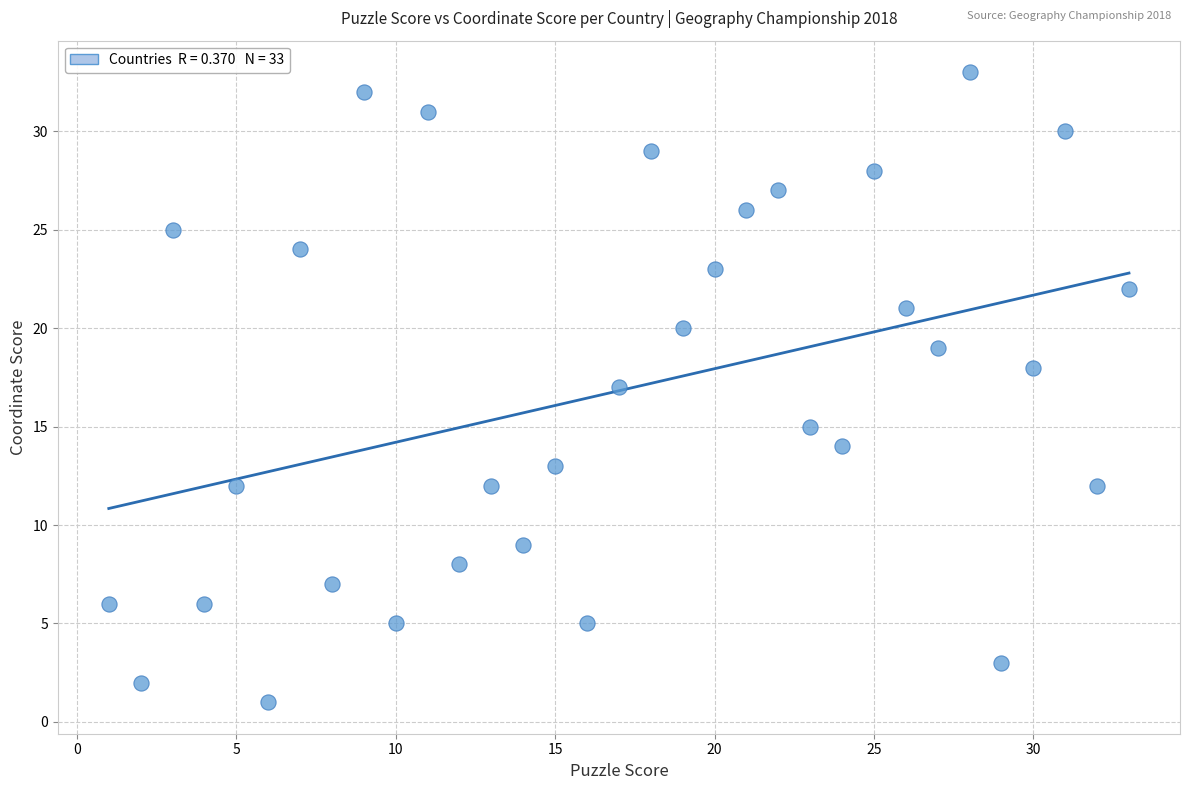

What is the range of Y values (max minus min)?

32